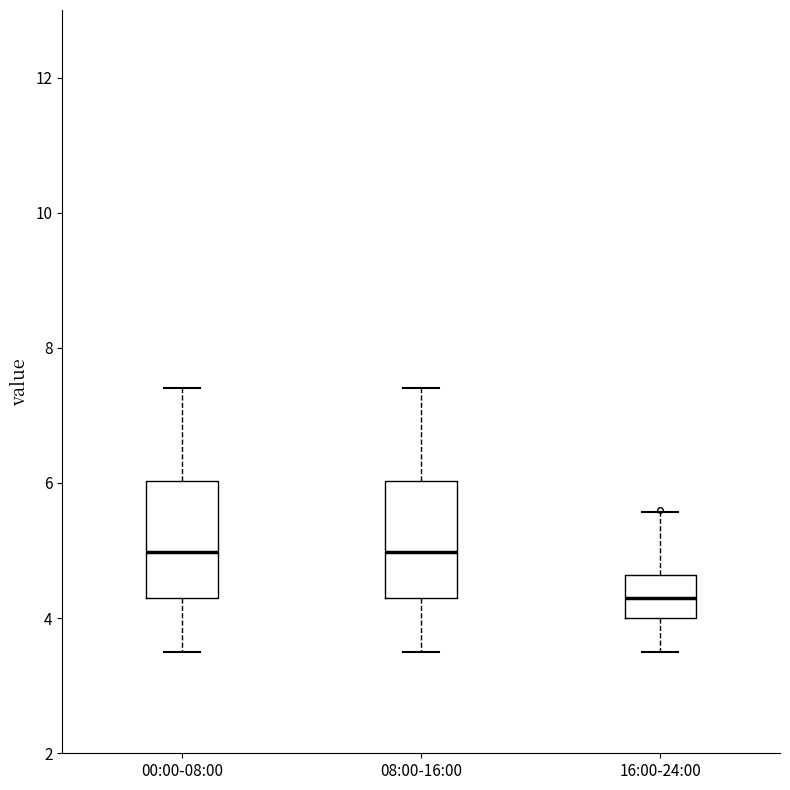

Reading left to right, transcribe this box plot: for each box, give where its median line is, the range the box spans, and where its two whiskers end, as read against the y-axis. The values are not printed on the chart, so give them approximately, as read against the axis.

00:00-08:00: median 5.0, box 4.4 to 6.0, whiskers 3.6 to 7.4
08:00-16:00: median 5.0, box 4.4 to 6.0, whiskers 3.6 to 7.4
16:00-24:00: median 4.4, box 4.0 to 4.6, whiskers 3.6 to 5.6